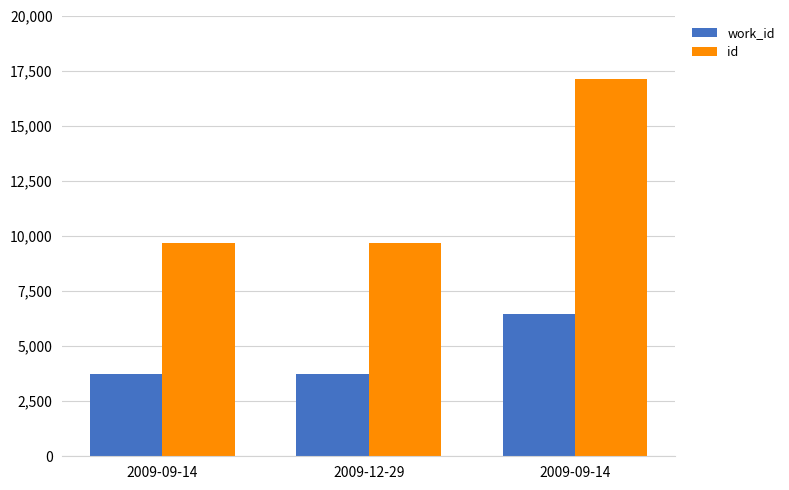

What is the difference between the maximum and minimum values in the id series?

7432